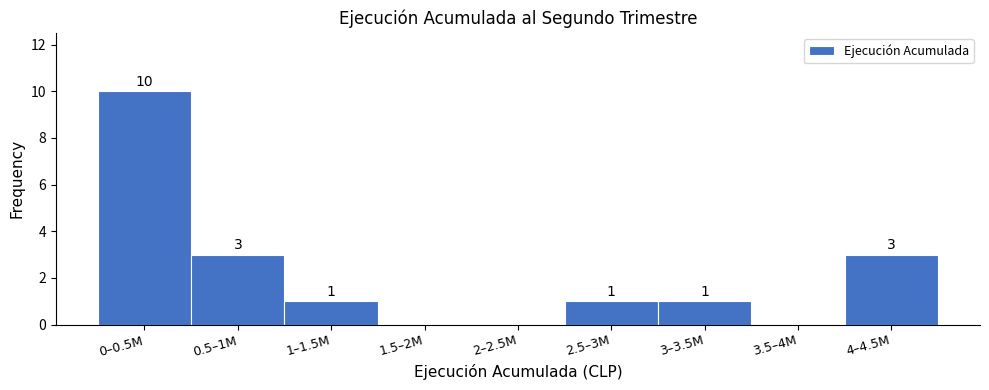

Reading left to right, extract all data points from this chart.

0–0.5M=10	0.5–1M=3	1–1.5M=1	1.5–2M=0	2–2.5M=0	2.5–3M=1	3–3.5M=1	3.5–4M=0	4–4.5M=3